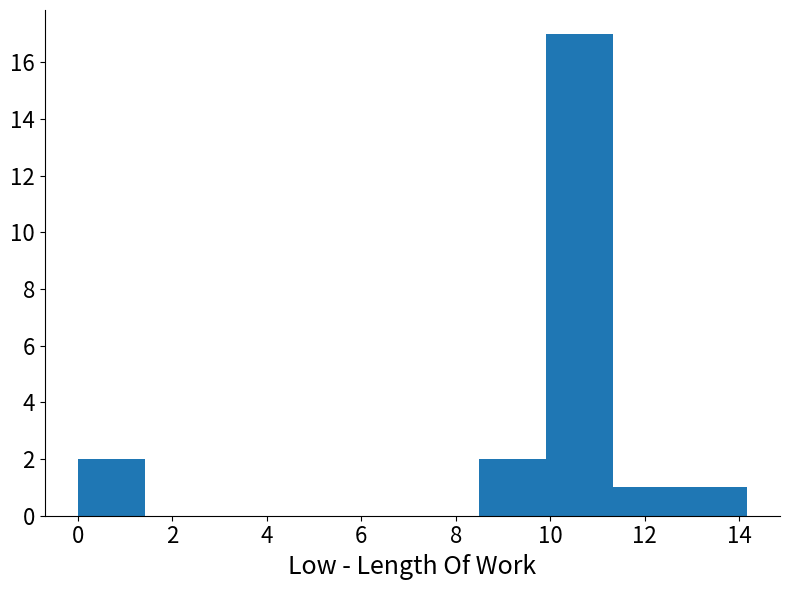

Reading left to right, transcribe this chart: for each bar, give the range it covers on the x-axis and its height. Neither the bar edges nor the heights are printed on the chart, so give them approximately, as read against the axes.

0.0 to 1.4: 2
1.4 to 2.8: 0
2.8 to 4.2: 0
4.2 to 5.6: 0
5.6 to 7.0: 0
7.0 to 8.4: 0
8.4 to 10.0: 2
10.0 to 11.4: 17
11.4 to 12.8: 1
12.8 to 14.2: 1